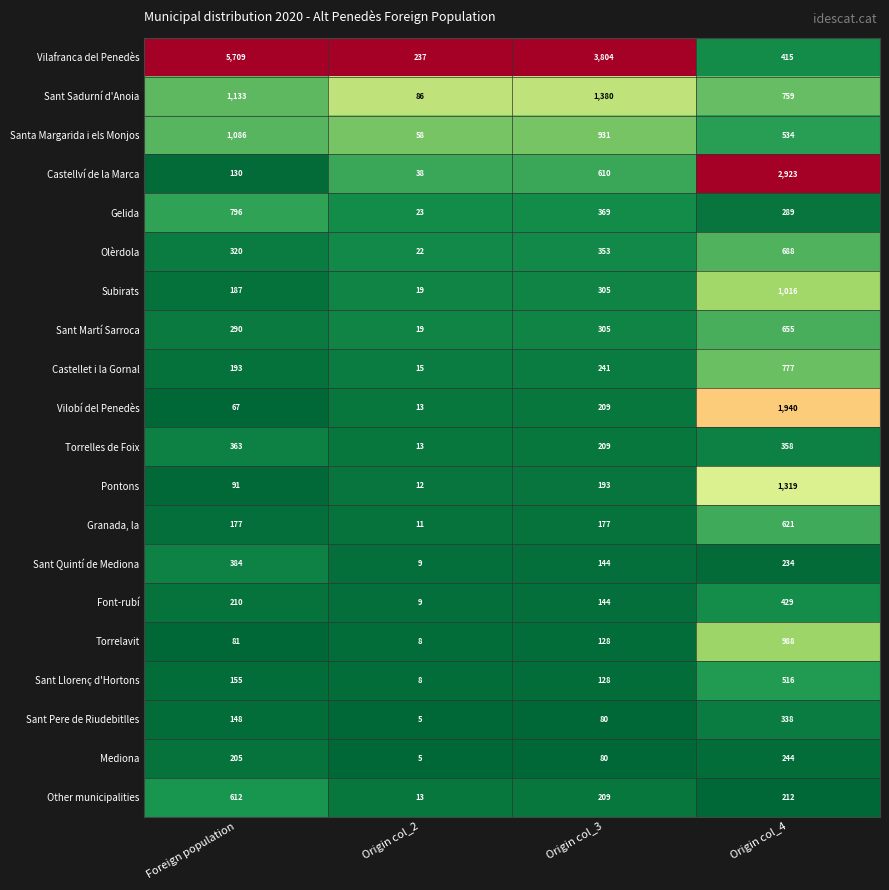

The Font-rubí series shows 9 at Origin col_2. True or false?

True